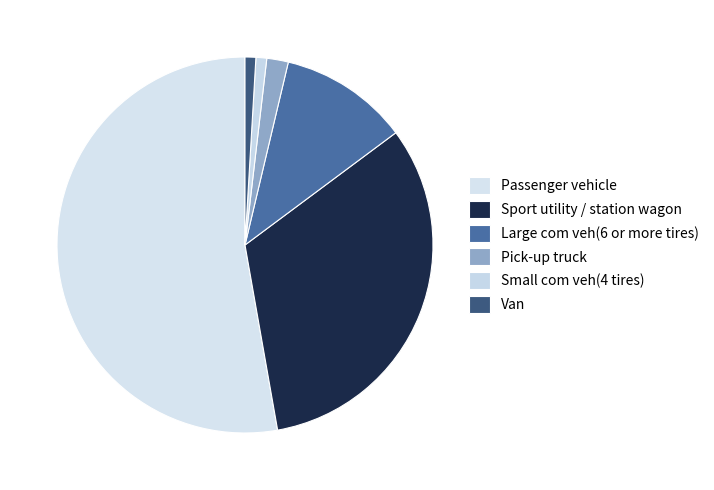

To the nearest percent, what is the difference between the Passenger vehicle and Sport utility / station wagon slice percentages?

20%